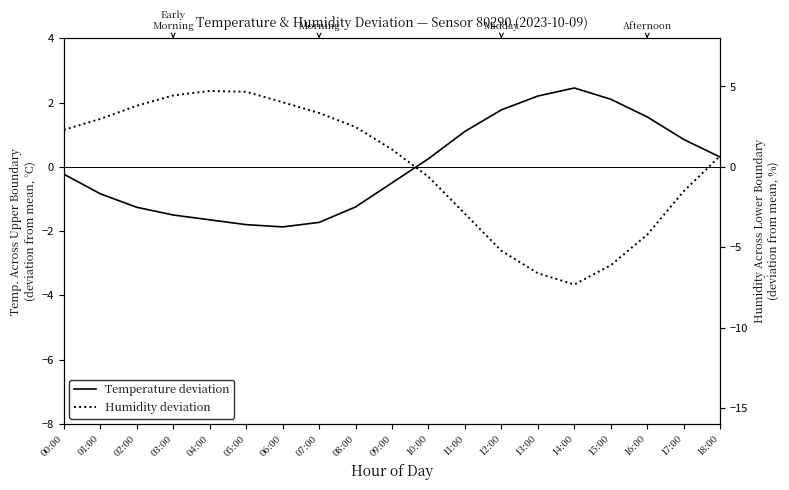

What are all the series names shown in the legend?

Temperature deviation, Humidity deviation